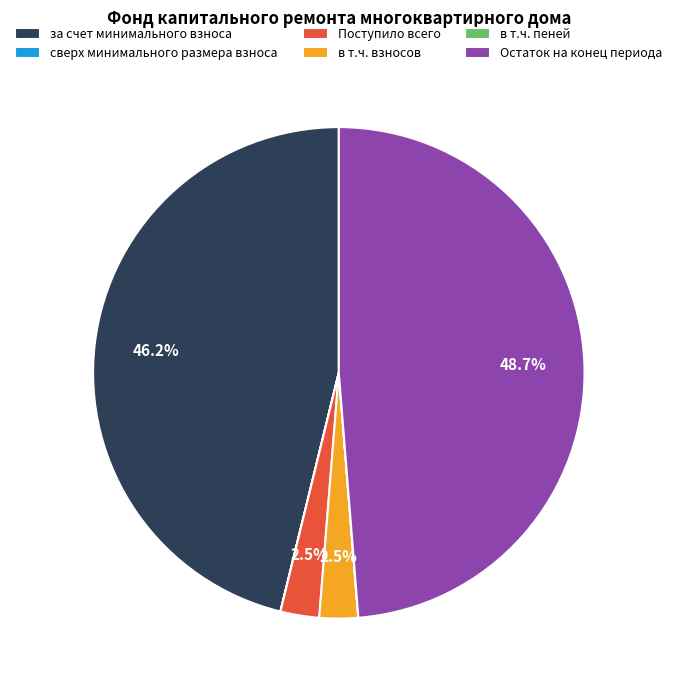

To the nearest percent, what percentage of the pie is Остаток на конец периода?

49%